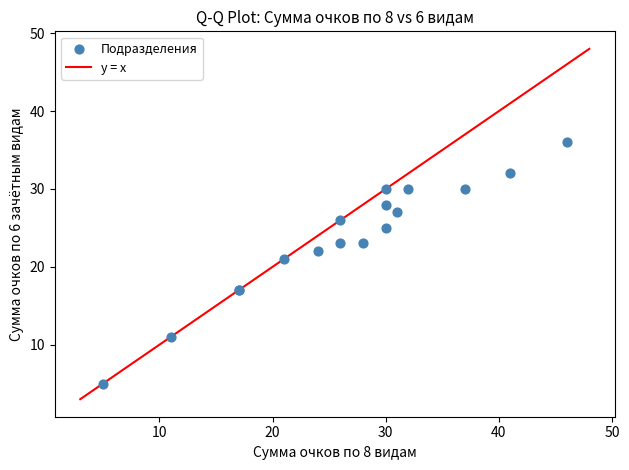

What Y value in the scatter plot is closest to 20?

21